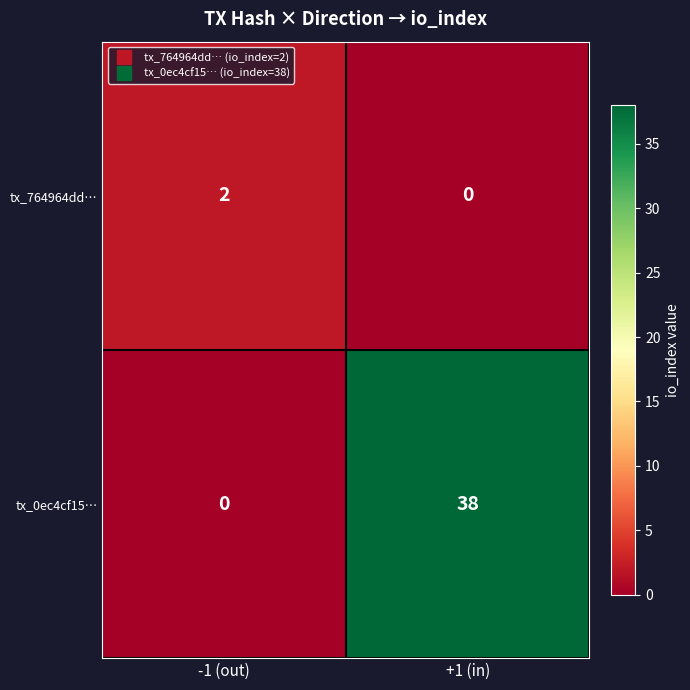

Rank the series at +1 (in) from lowest to highest value.

tx_764964dd…, tx_0ec4cf15…